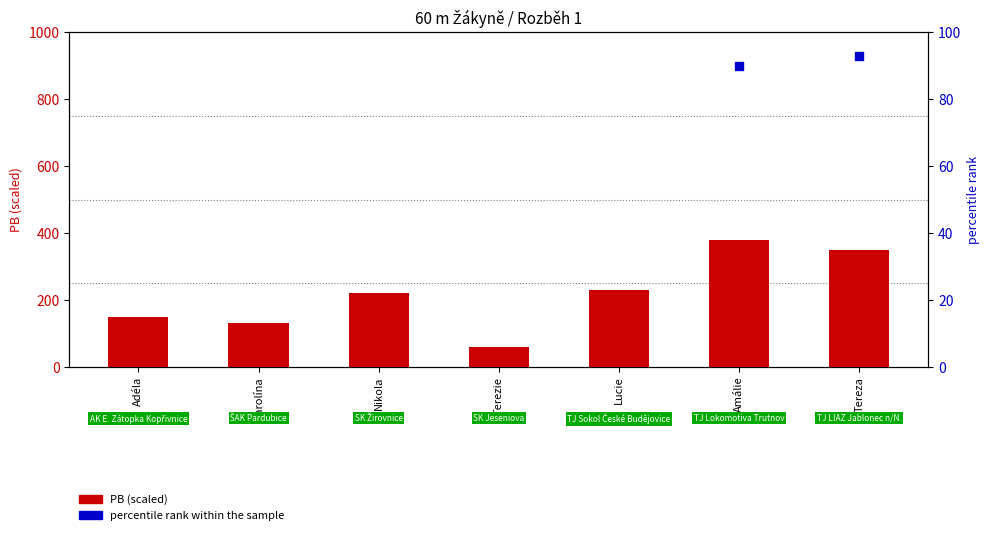

Which series has the widest spread of Y values?

PB (scaled)